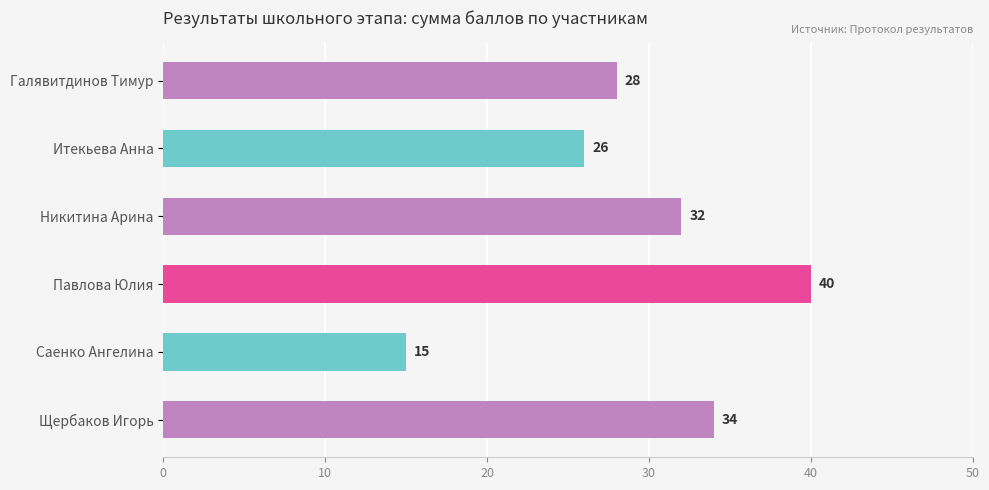

List the labels in order of value, largest first.

Павлова Юлия, Щербаков Игорь, Никитина Арина, Галявитдинов Тимур, Итекьева Анна, Саенко Ангелина